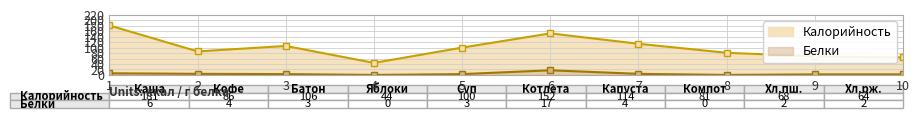

Reading left to right, transcribe all the data shown in this chart.

Калорийность: 181	86	106	44	100	152	114	81	68	64
Белки: 6	4	3	0	3	17	4	0	2	2